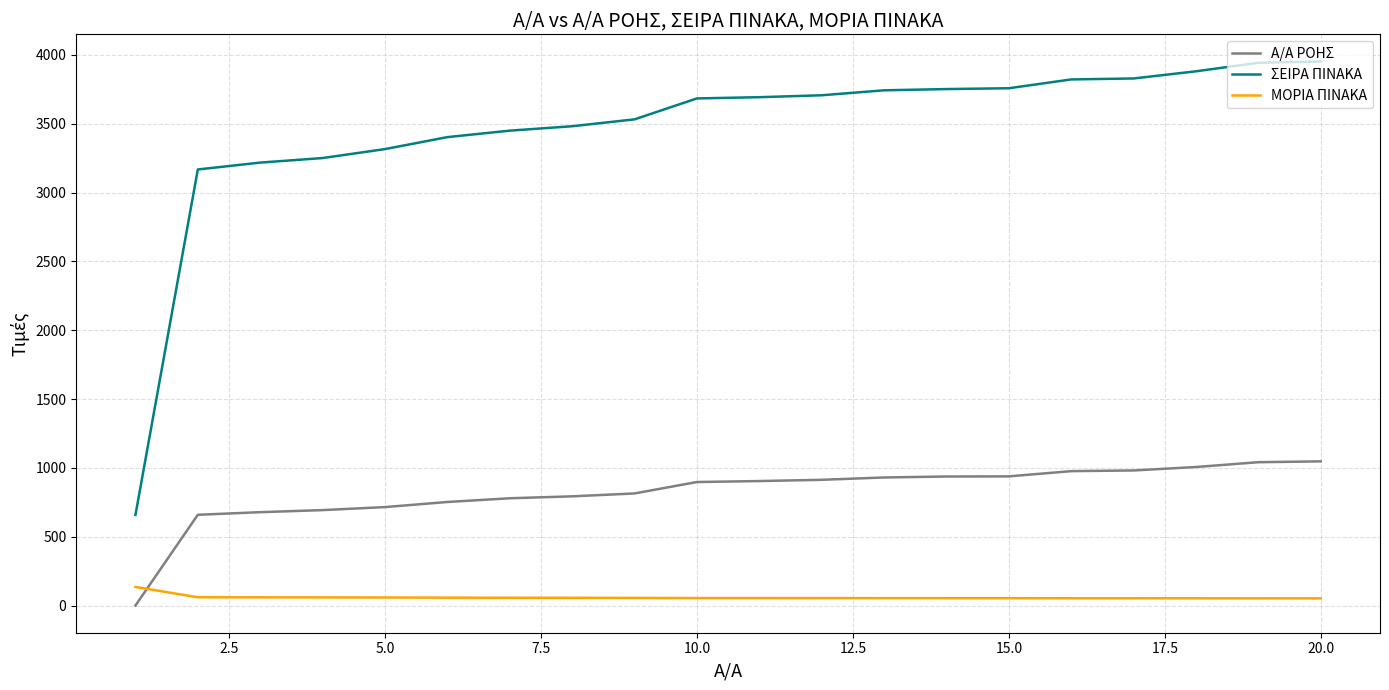

Which series has the largest total across all categories?

ΣΕΙΡΑ ΠΙΝΑΚΑ